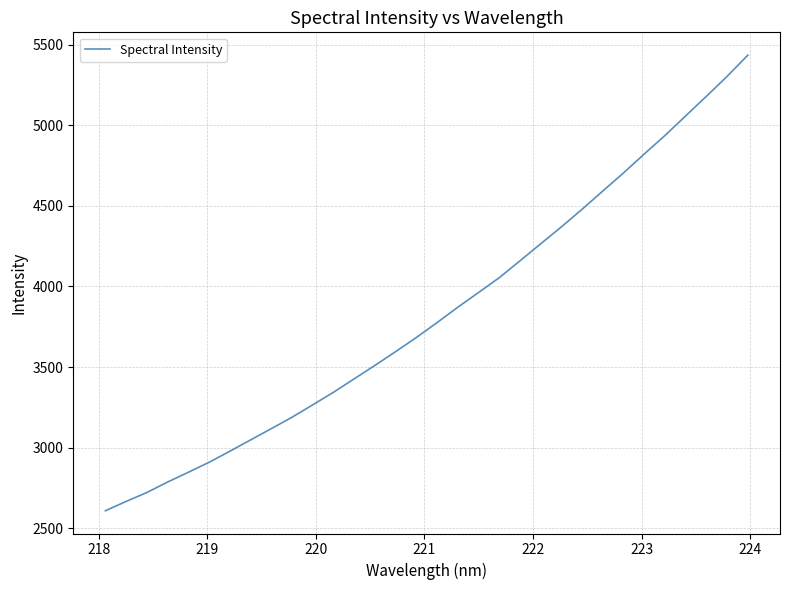

What is the difference between the maximum and minimum values?

2825.7